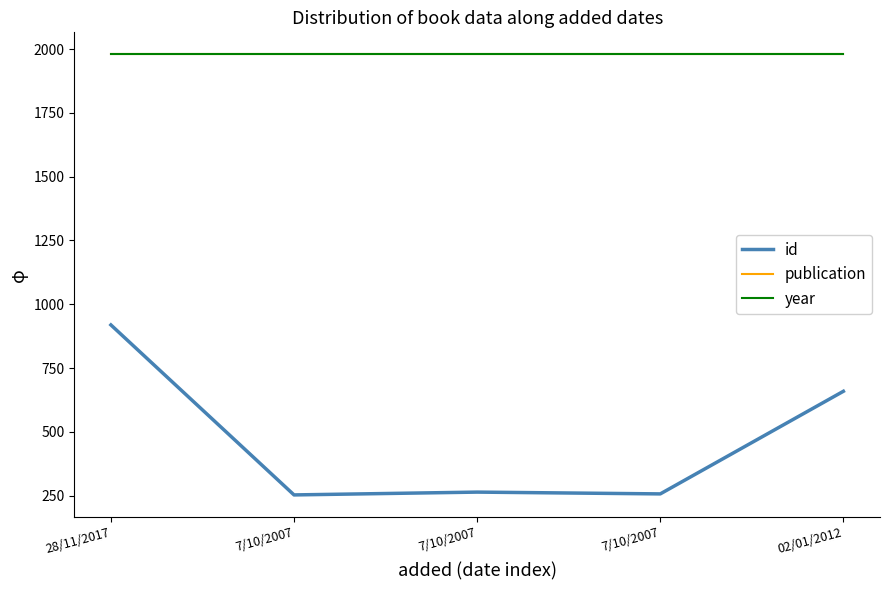

Where is the first local minimum for id?

7/10/2007